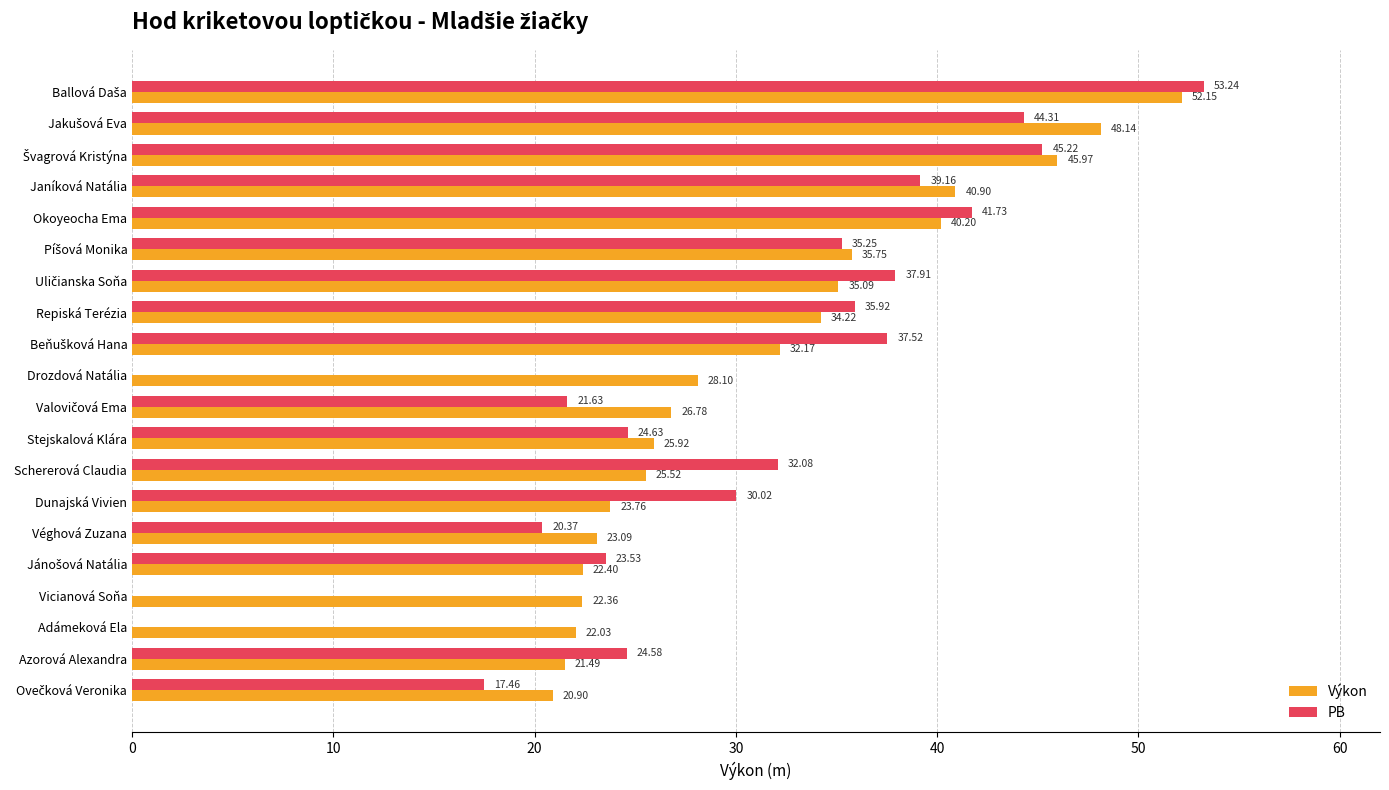

How many values in PB are above zero?

17